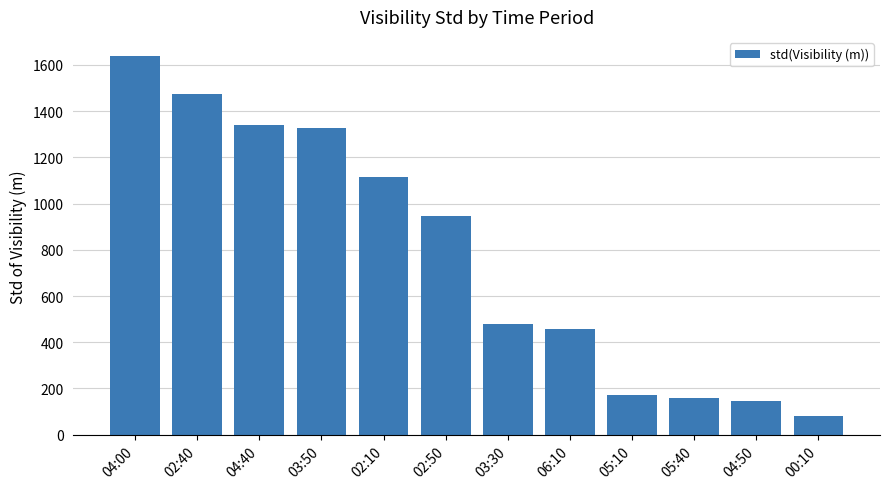

Where does the data first go above 945?

04:00